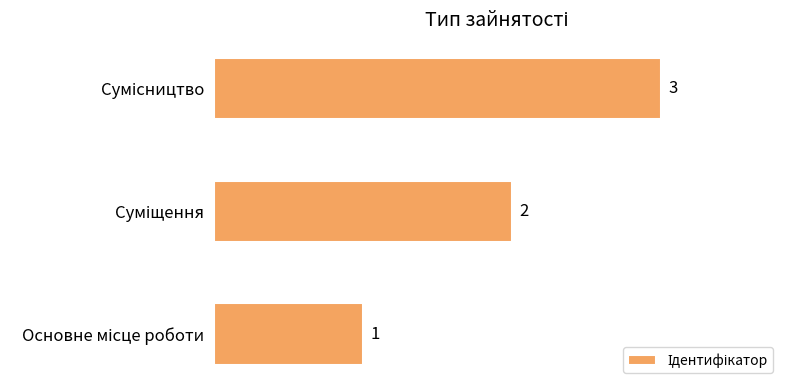

How many values are between 1 and 3?

3